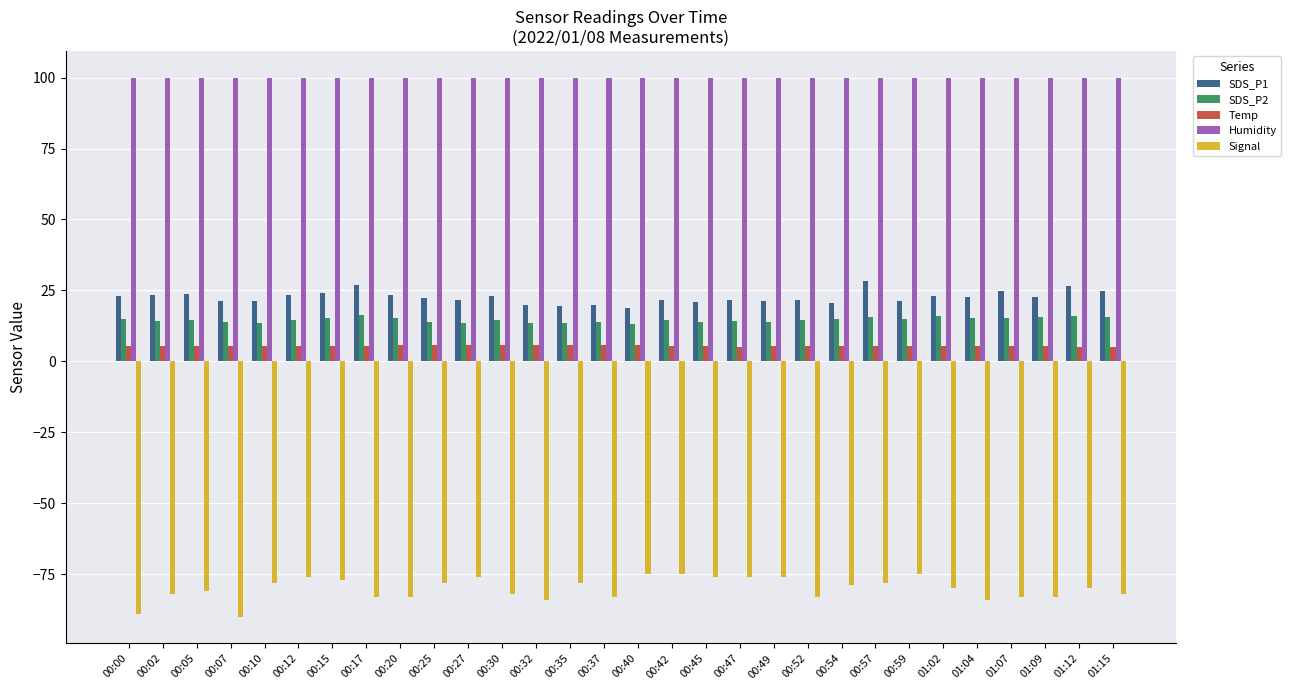

What is the sum of all Temp values?

163.5